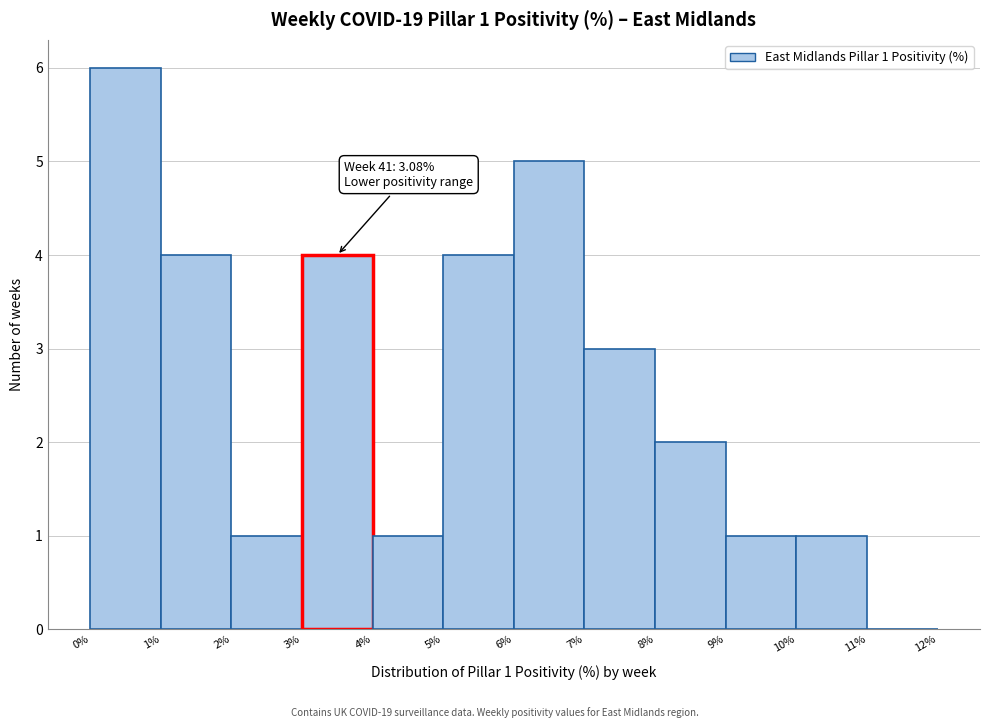

Over which range of the x-axis is the bar tallest?

0% to 1%